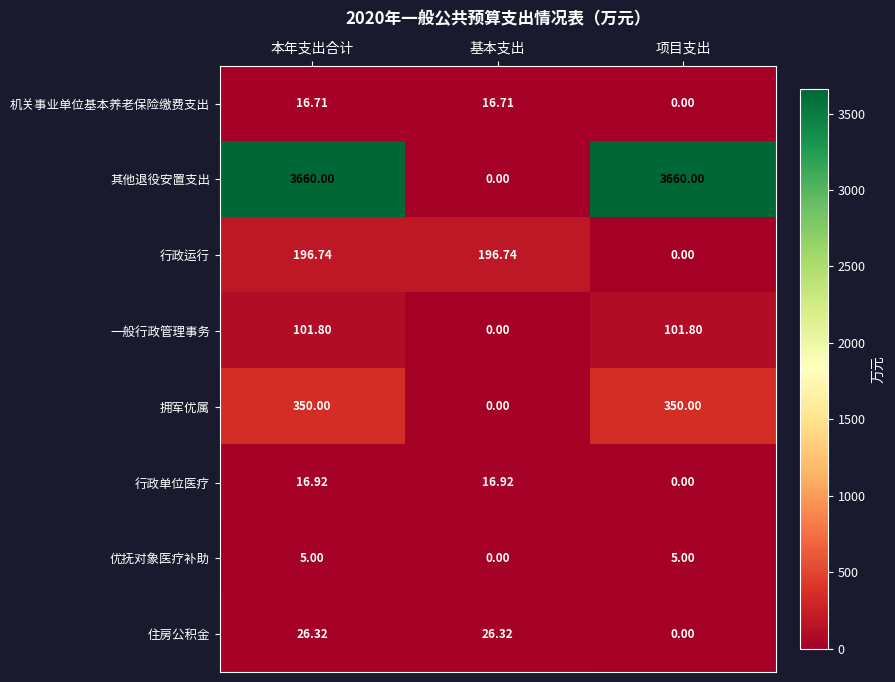

Rank the series by their maximum value, from lowest to highest.

优抚对象医疗补助, 机关事业单位基本养老保险缴费支出, 行政单位医疗, 住房公积金, 一般行政管理事务, 行政运行, 拥军优属, 其他退役安置支出